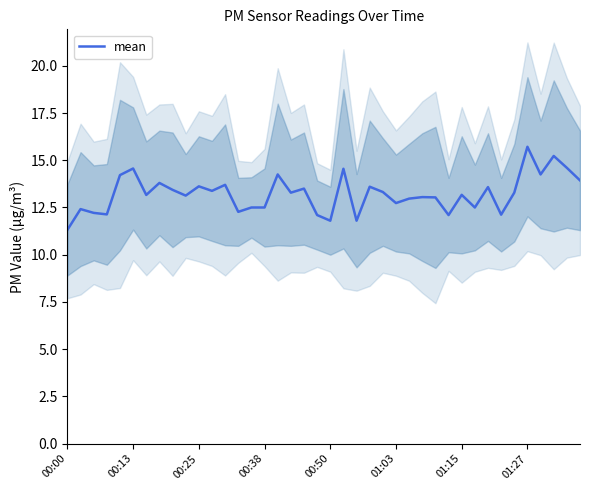

Which label corresponds to the smallest value in the chart?

00:00